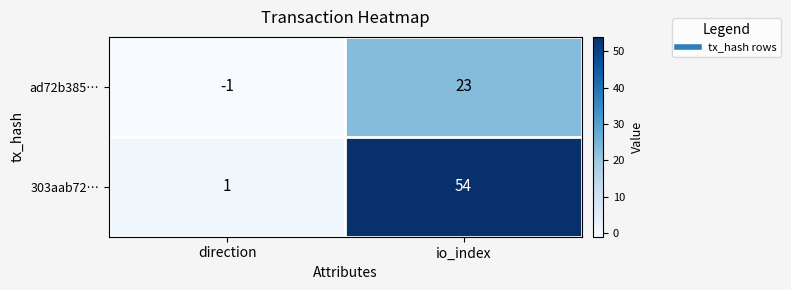

How many data points does each series have?

2